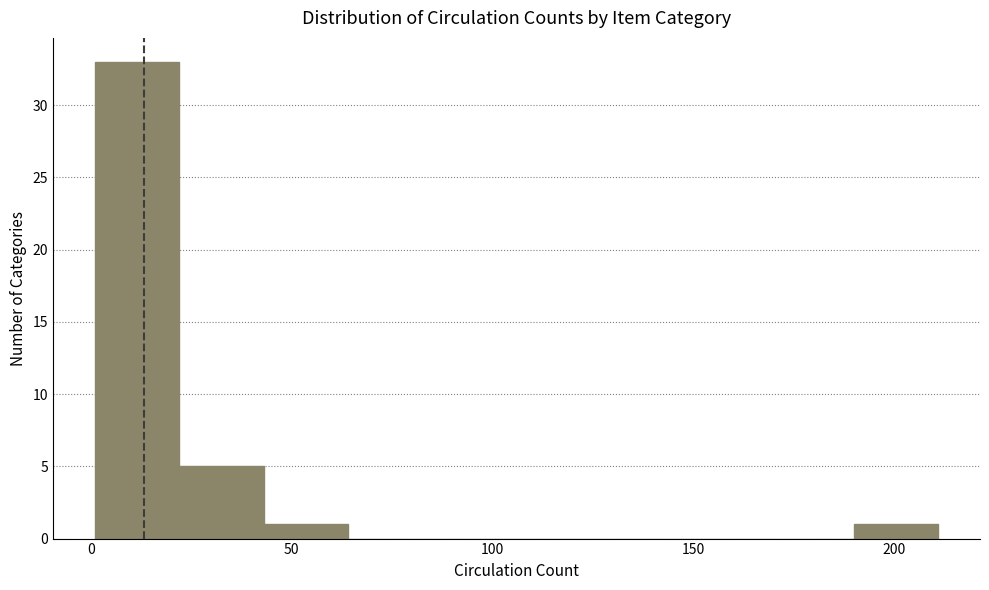

Reading left to right, list every bar in this chart as the range it spans on the x-axis followed by its height. Neither the bar edges nor the heights are printed on the chart, so give them approximately, as read against the axes.

1 to 22: 33
22 to 43: 5
43 to 64: 1
64 to 85: 0
85 to 106: 0
106 to 127: 0
127 to 148: 0
148 to 169: 0
169 to 190: 0
190 to 211: 1